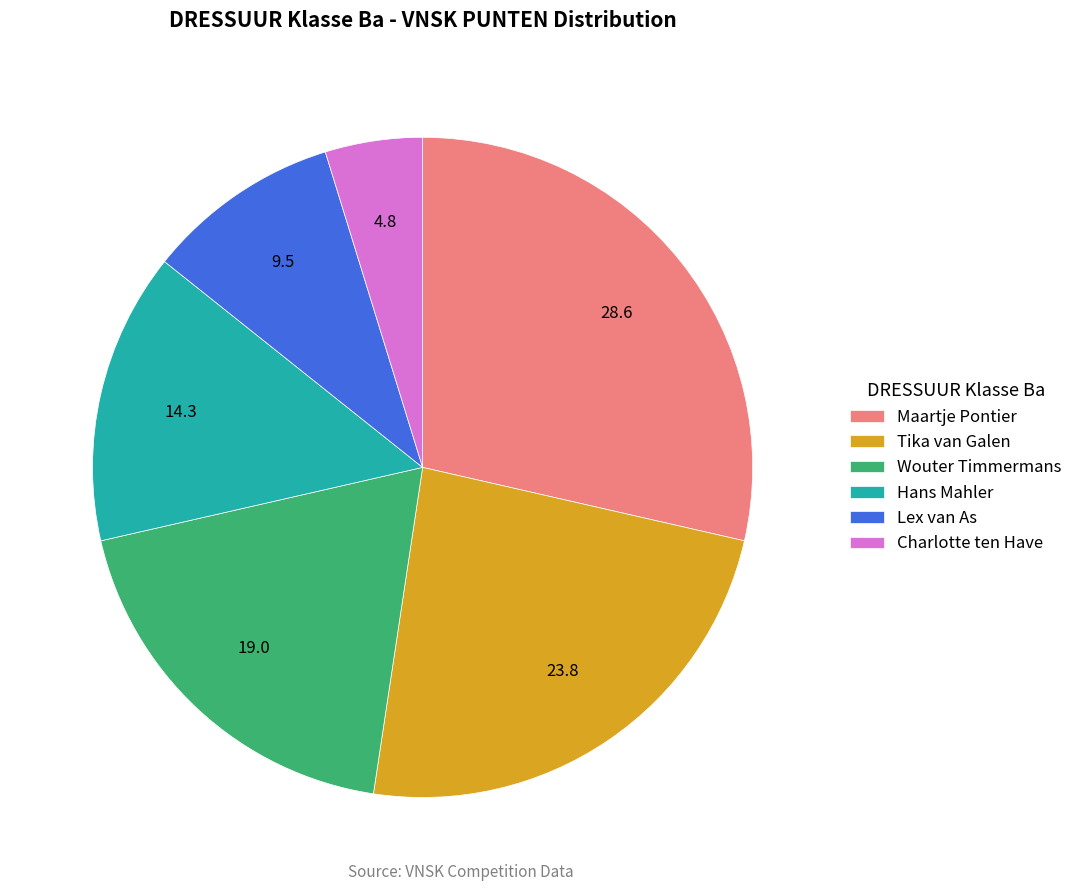

Do Wouter Timmermans and Hans Mahler together represent more than half of the pie?

No